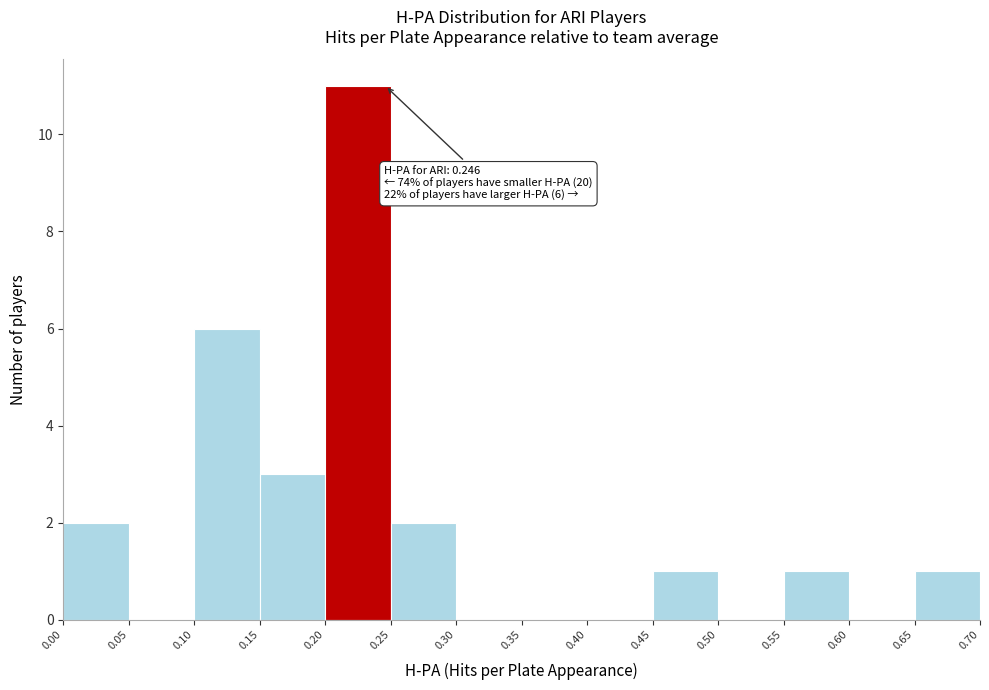

Over which range of the x-axis is the bar tallest?

0.20 to 0.25